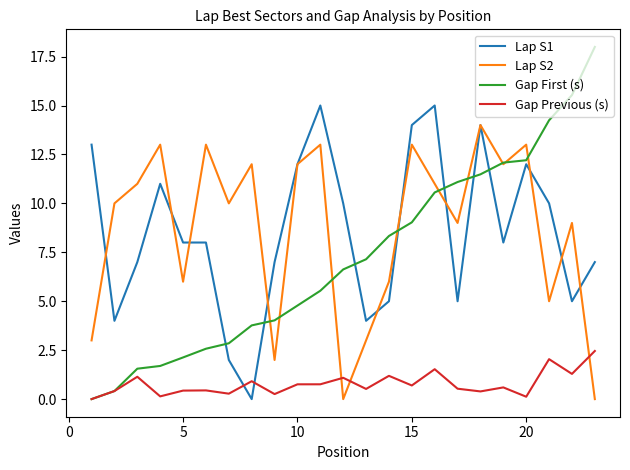

What is the greatest value displayed?

18.0